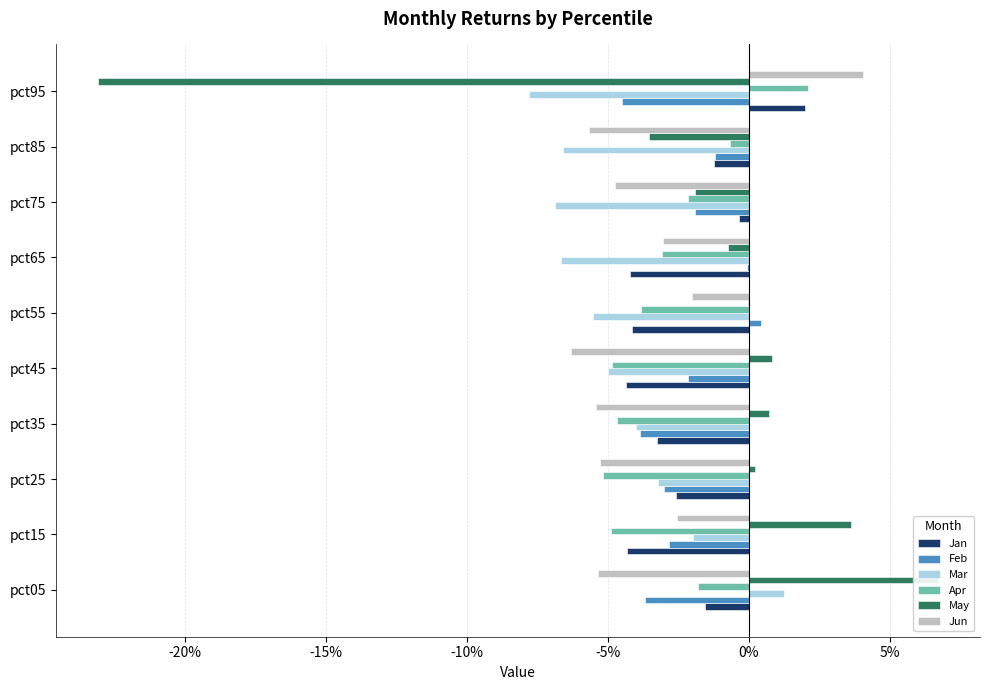

How many positive values does the Feb series have?

1